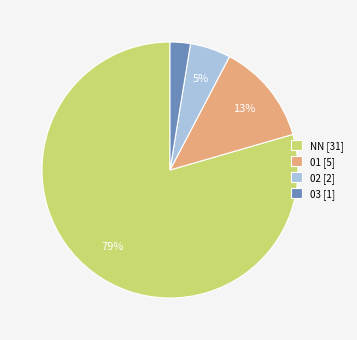

Which category has the biggest portion of the pie?

NN